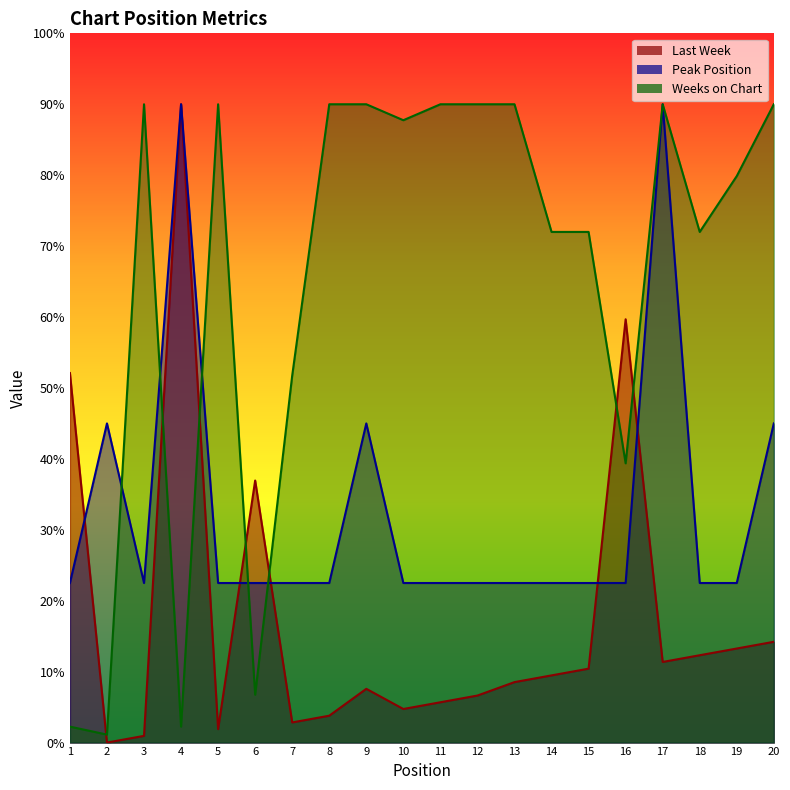

True or false: Peak Position and Last Week intersect in this chart.

True